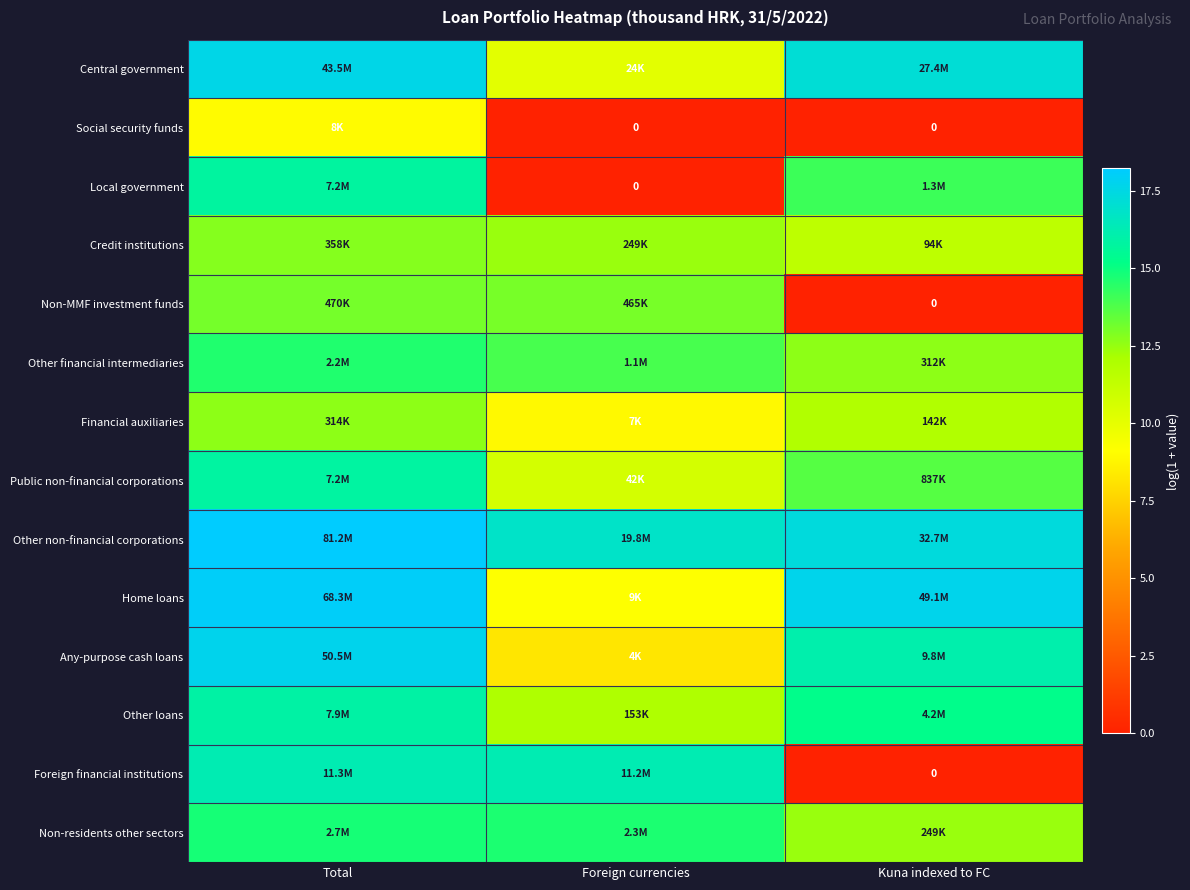

Rank the series at Kuna indexed to FC from highest to lowest value.

Home loans, Other non-financial corporations, Central government, Any-purpose cash loans, Other loans, Local government, Public non-financial corporations, Other financial intermediaries, Non-residents other sectors, Financial auxiliaries, Credit institutions, Social security funds, Non-MMF investment funds, Foreign financial institutions